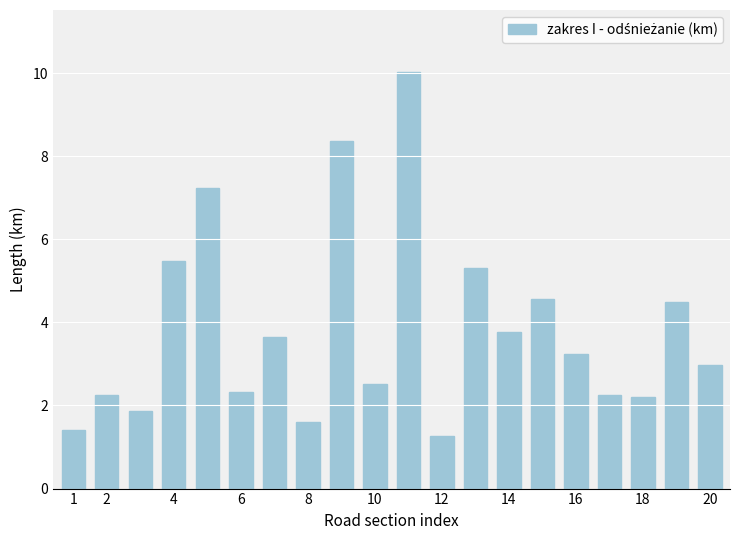

What is the value of the 12th bar from the left?

1.3